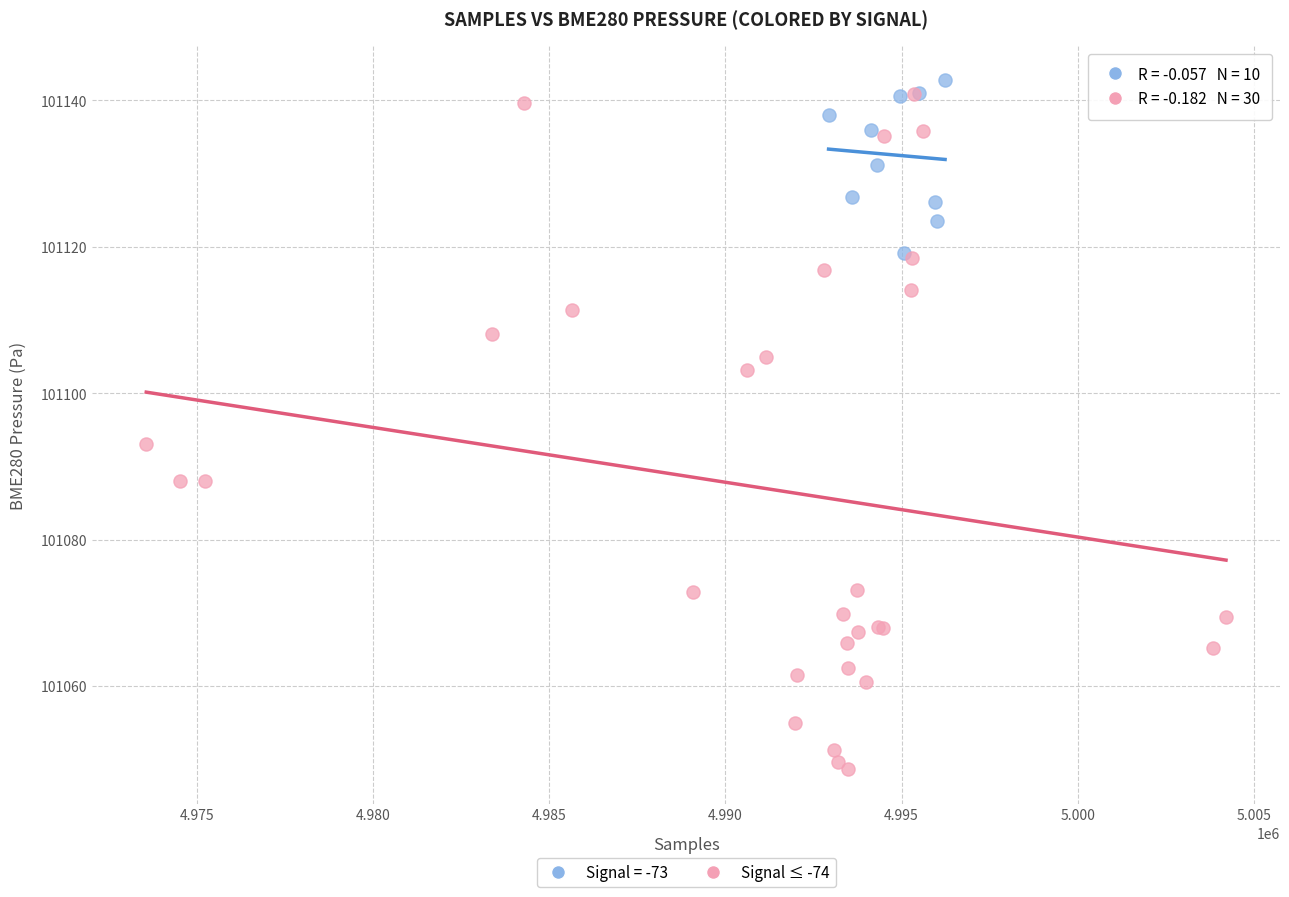

Which series reaches the minimum Y coordinate?

Signal ≤ -74